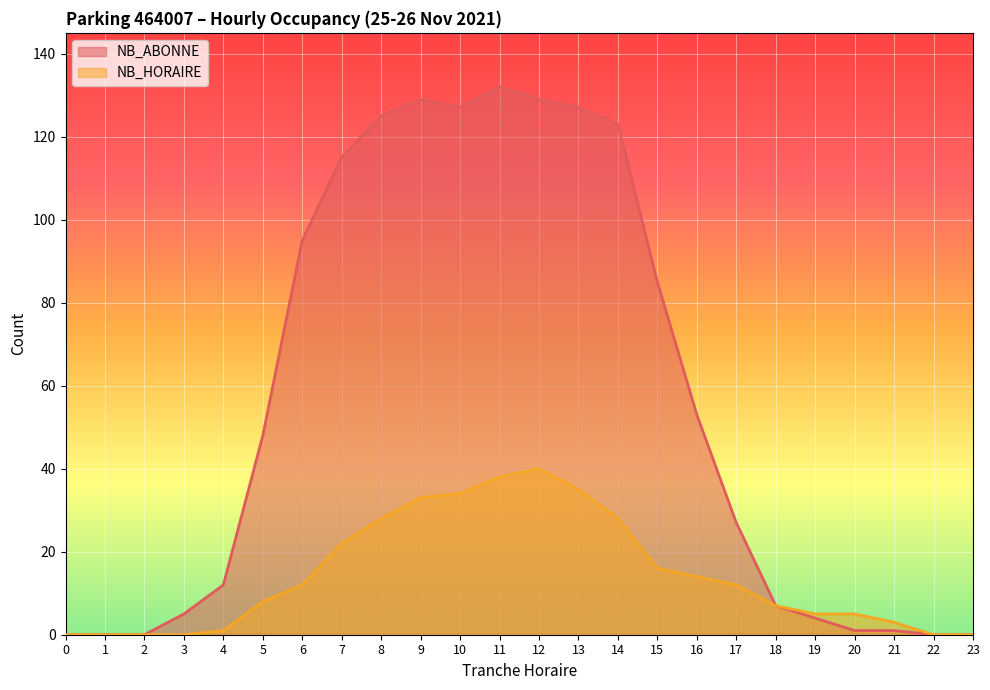

Reading right to left, list all the values displayed in this chart.

NB_ABONNE: 0	0	1	1	4	7	27	53	85	123	127	129	132	127	129	125	115	95	48	12	5	0	0	0
NB_HORAIRE: 0	0	3	5	5	7	12	14	16	28	35	40	38	34	33	28	22	12	8	1	0	0	0	0